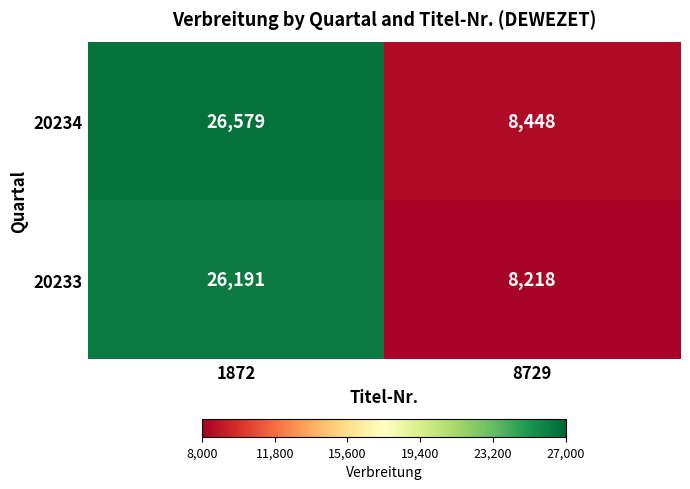

Between 1872 and 8729, which series saw the biggest shift?

20234